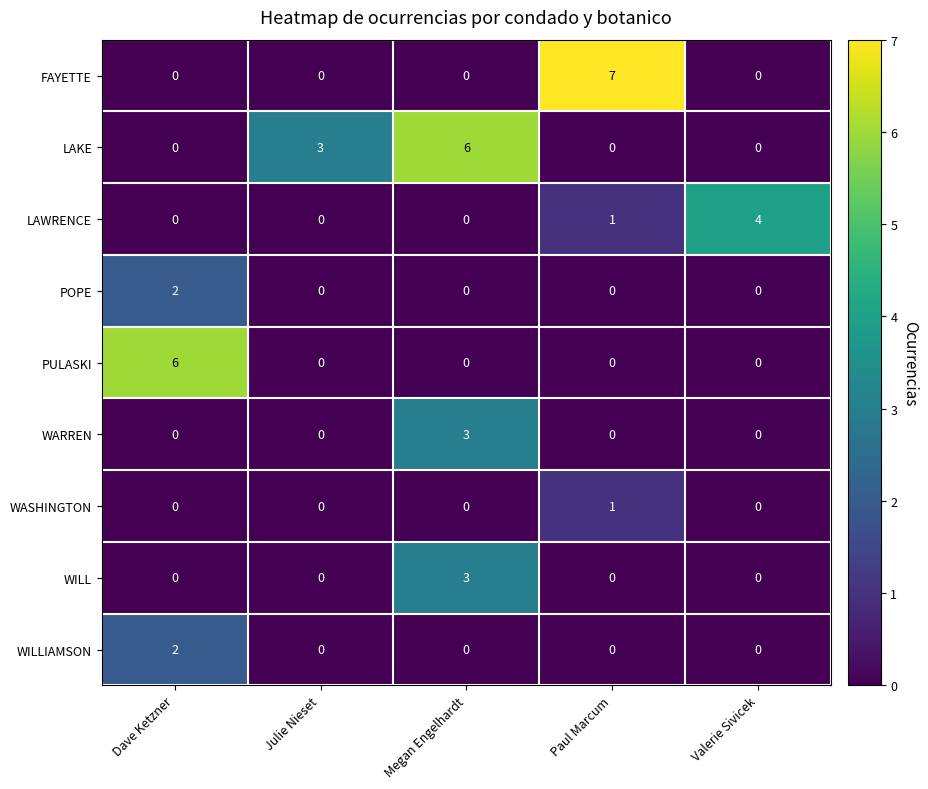

True or false: PULASKI has a value of -3 at Megan Engelhardt.

False